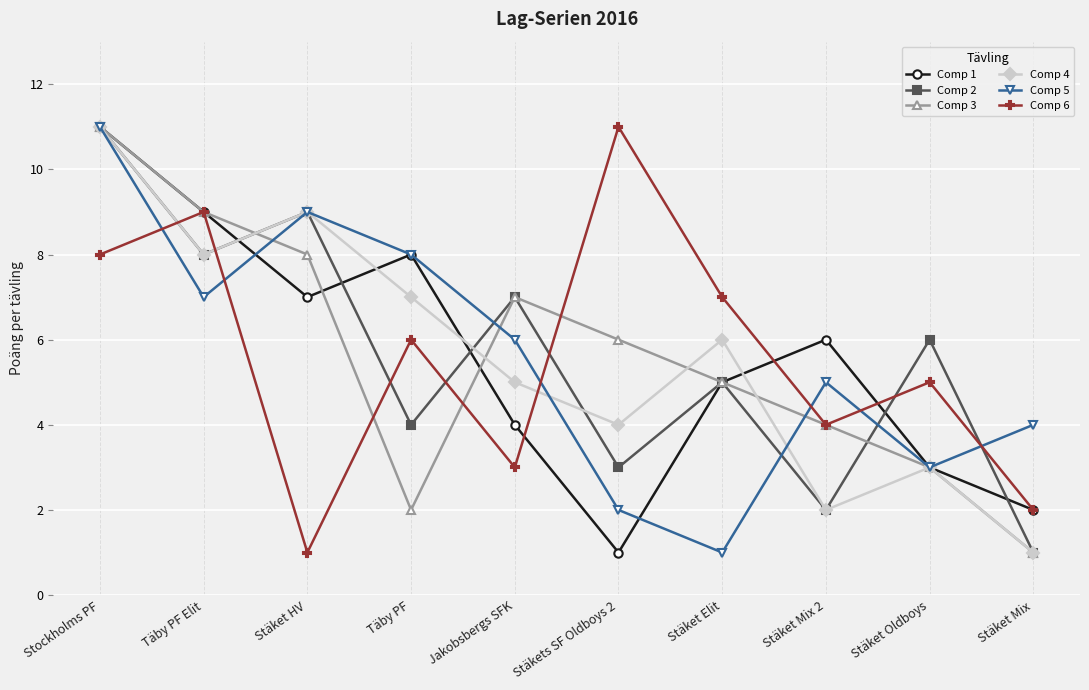

What is the value of the Comp 6 point at the 8th from the left?

4